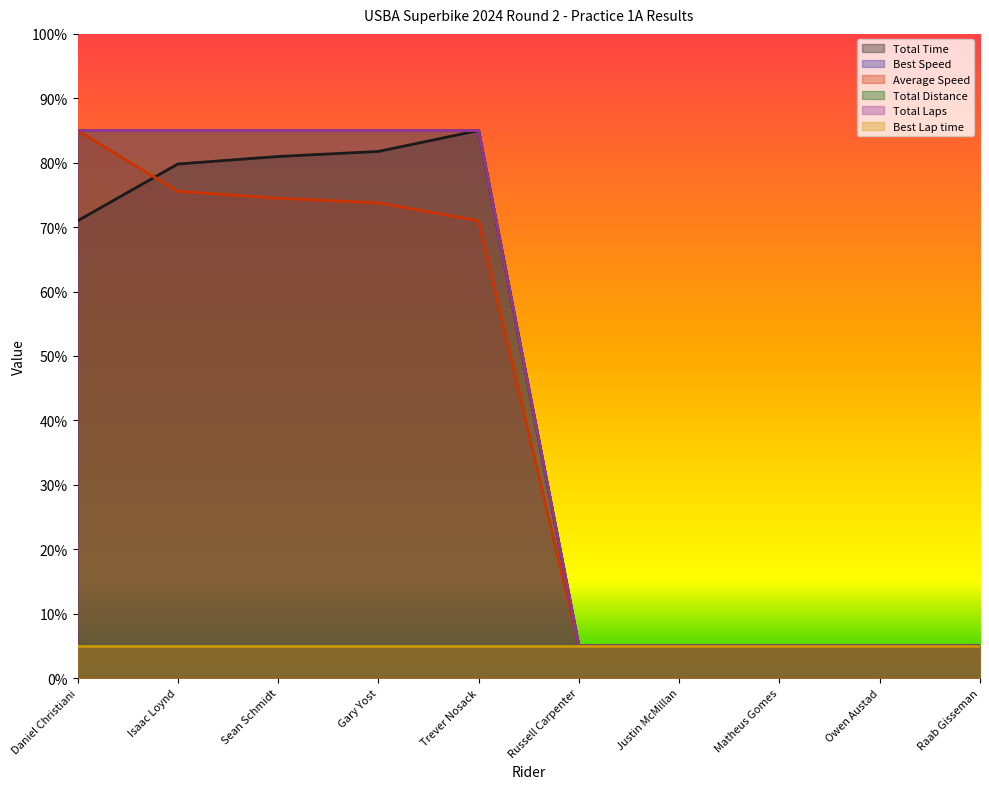

True or false: Total Time has a value of 81.8 at Gary Yost.

True